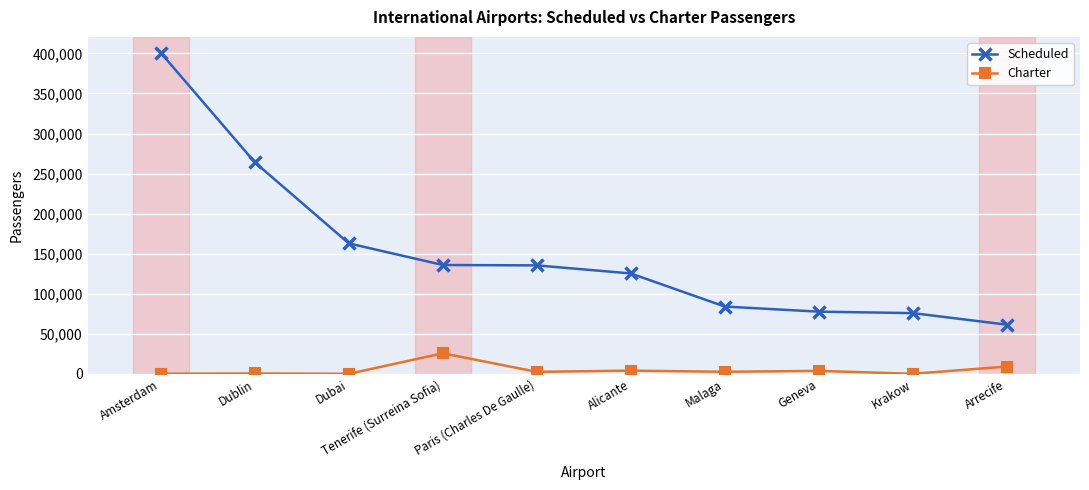

The value of Charter at Dublin is 434. True or false?

True